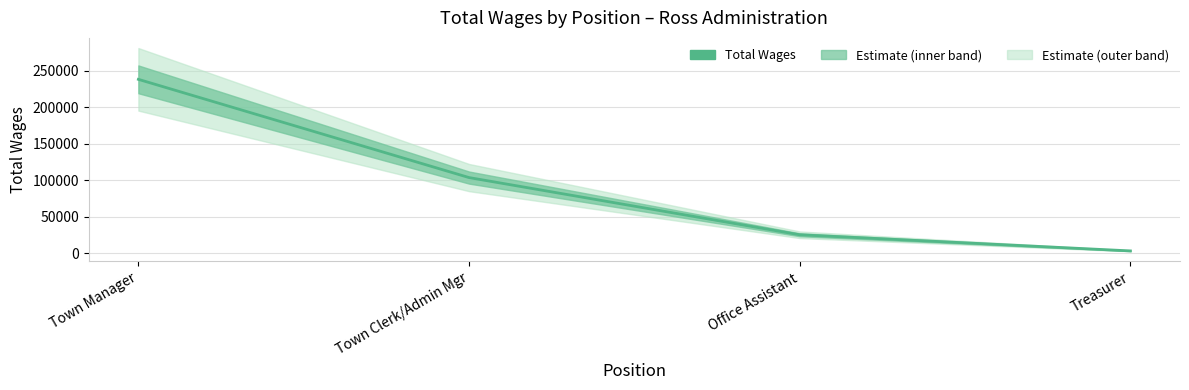

Is it true that the value at Treasurer is 3116?

True